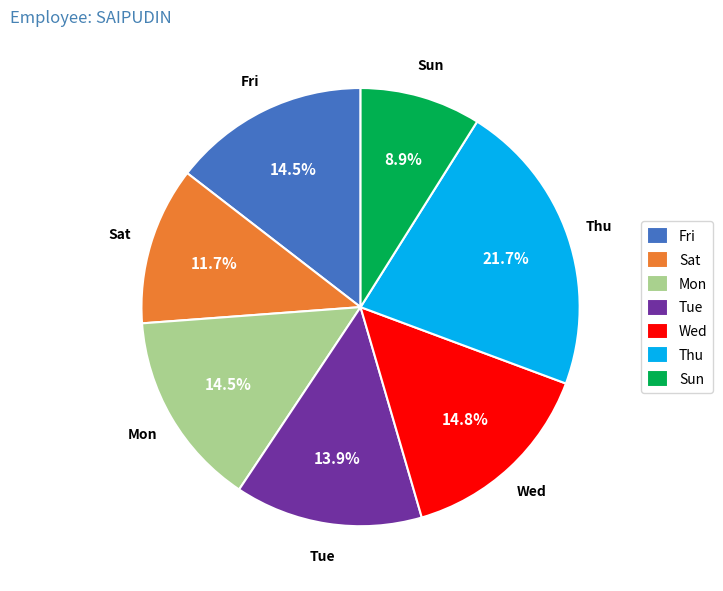

Which slice is the largest?

Thu